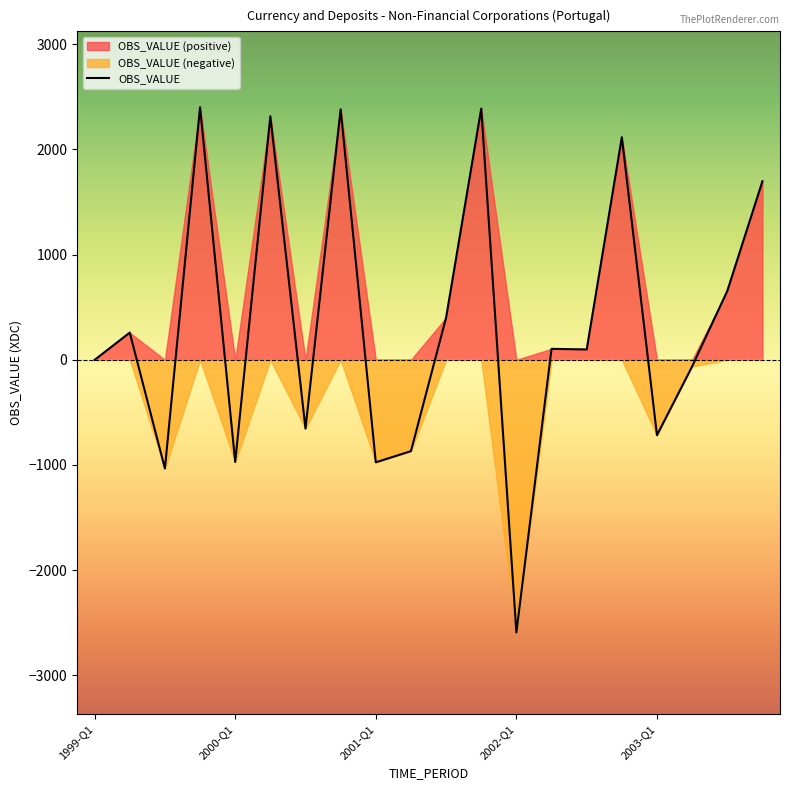

What is the change in value from 2000-Q4 to 2001-Q2?

-3249.4